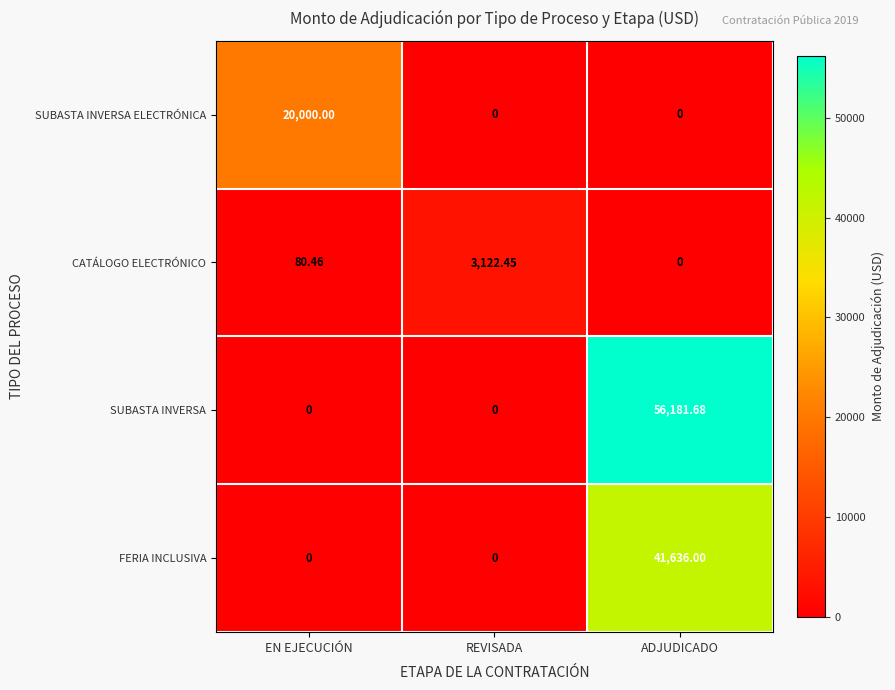

Which series has the largest total across all categories?

SUBASTA INVERSA